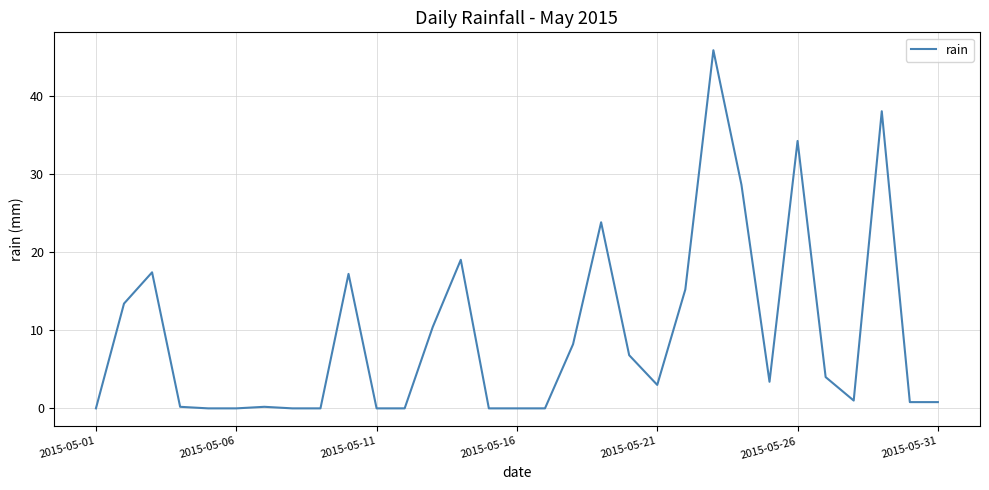

What is the greatest value displayed?

45.8